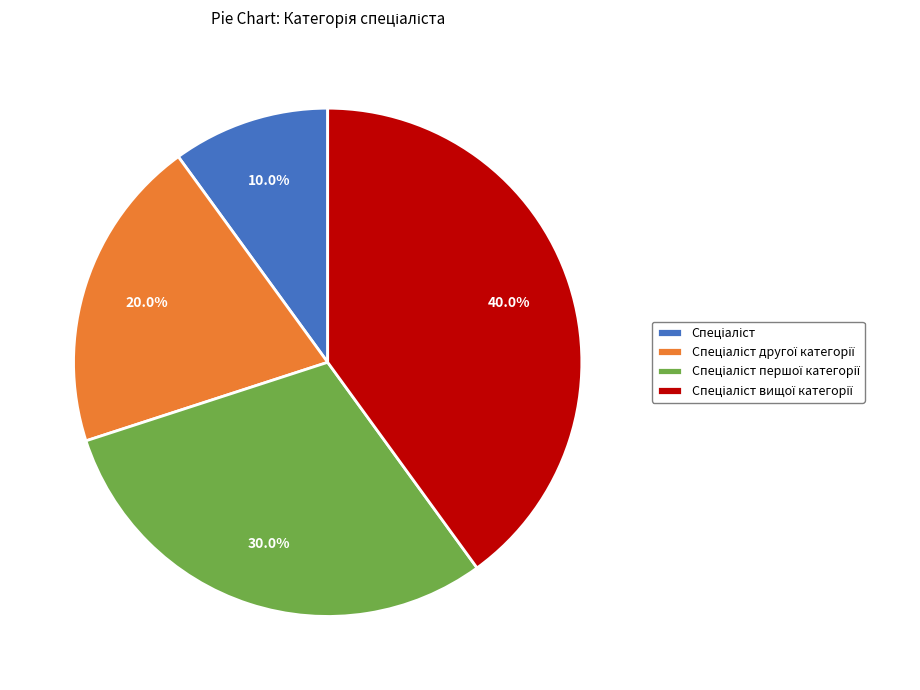

Does any single category account for the majority?

No